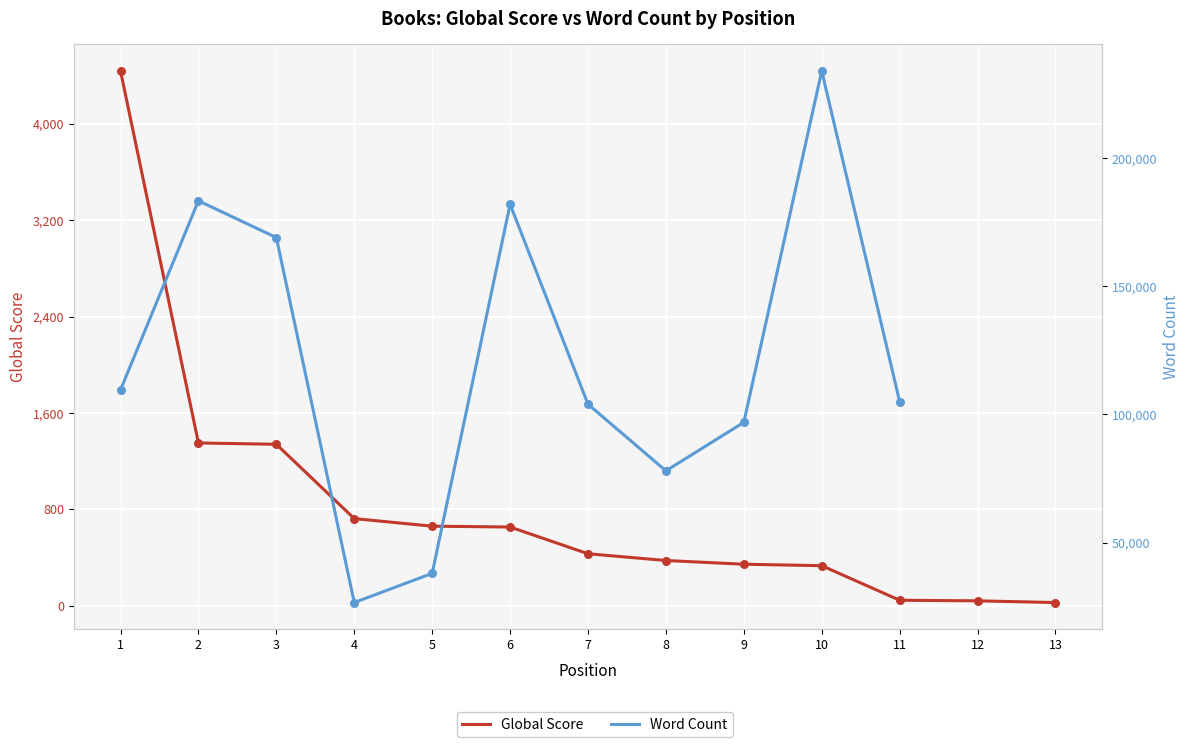

What is the total value across all series at 1?

114012.0